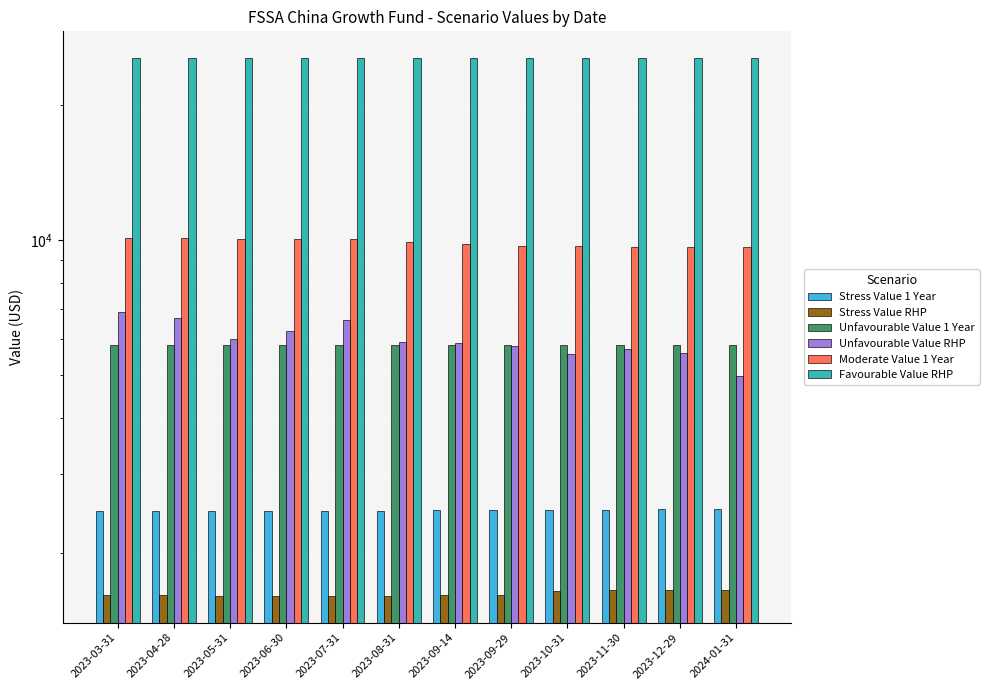

Reading left to right, transcribe all the data shown in this chart.

Stress Value 1 Year: 2023-03-31=2490	2023-04-28=2490	2023-05-31=2490	2023-06-30=2490	2023-07-31=2490	2023-08-31=2490	2023-09-14=2500	2023-09-29=2500	2023-10-31=2500	2023-11-30=2500	2023-12-29=2510	2024-01-31=2510
Stress Value RHP: 2023-03-31=1620	2023-04-28=1620	2023-05-31=1610	2023-06-30=1610	2023-07-31=1610	2023-08-31=1610	2023-09-14=1620	2023-09-29=1620	2023-10-31=1650	2023-11-30=1660	2023-12-29=1660	2024-01-31=1660
Unfavourable Value 1 Year: 2023-03-31=5820	2023-04-28=5820	2023-05-31=5820	2023-06-30=5820	2023-07-31=5820	2023-08-31=5820	2023-09-14=5820	2023-09-29=5820	2023-10-31=5820	2023-11-30=5820	2023-12-29=5820	2024-01-31=5820
Unfavourable Value RHP: 2023-03-31=6920	2023-04-28=6680	2023-05-31=6020	2023-06-30=6270	2023-07-31=6620	2023-08-31=5920	2023-09-14=5890	2023-09-29=5800	2023-10-31=5570	2023-11-30=5710	2023-12-29=5610	2024-01-31=4980
Moderate Value 1 Year: 2023-03-31=10100	2023-04-28=10080	2023-05-31=10040	2023-06-30=10030	2023-07-31=10030	2023-08-31=9910	2023-09-14=9800	2023-09-29=9710	2023-10-31=9710	2023-11-30=9660	2023-12-29=9660	2024-01-31=9660
Favourable Value RHP: 2023-03-31=25400	2023-04-28=25400	2023-05-31=25400	2023-06-30=25400	2023-07-31=25400	2023-08-31=25400	2023-09-14=25400	2023-09-29=25400	2023-10-31=25400	2023-11-30=25400	2023-12-29=25400	2024-01-31=25400